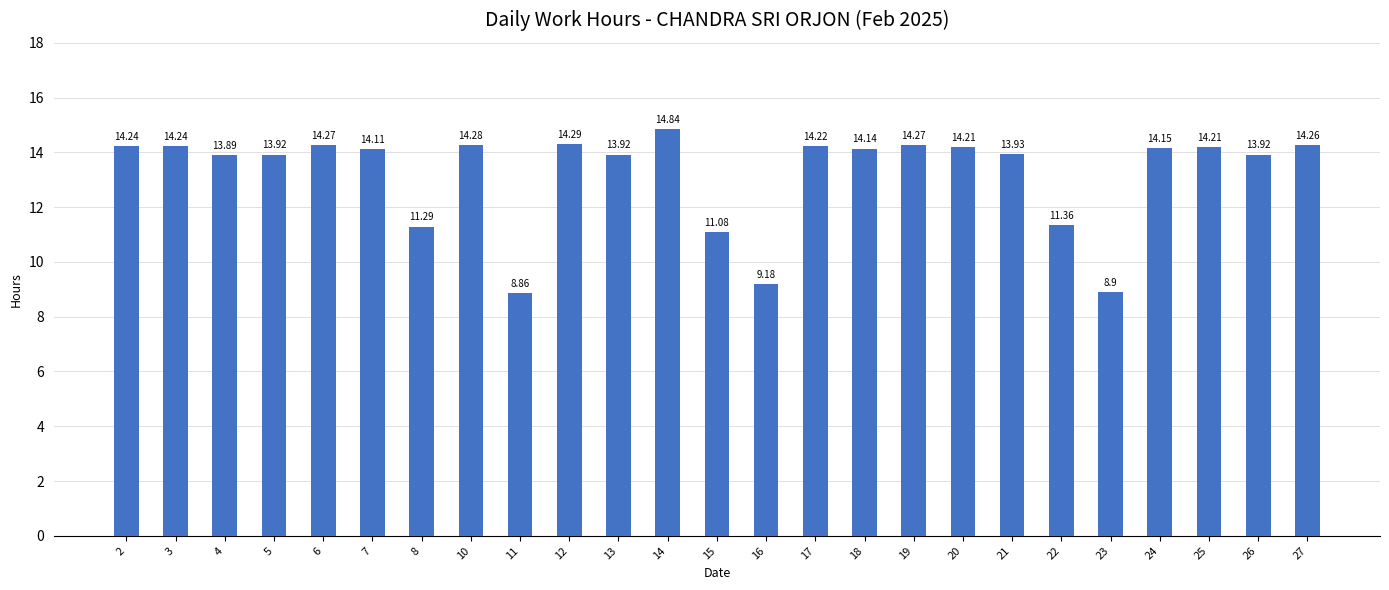

What is the change in value from 13 to 17?

+0.3